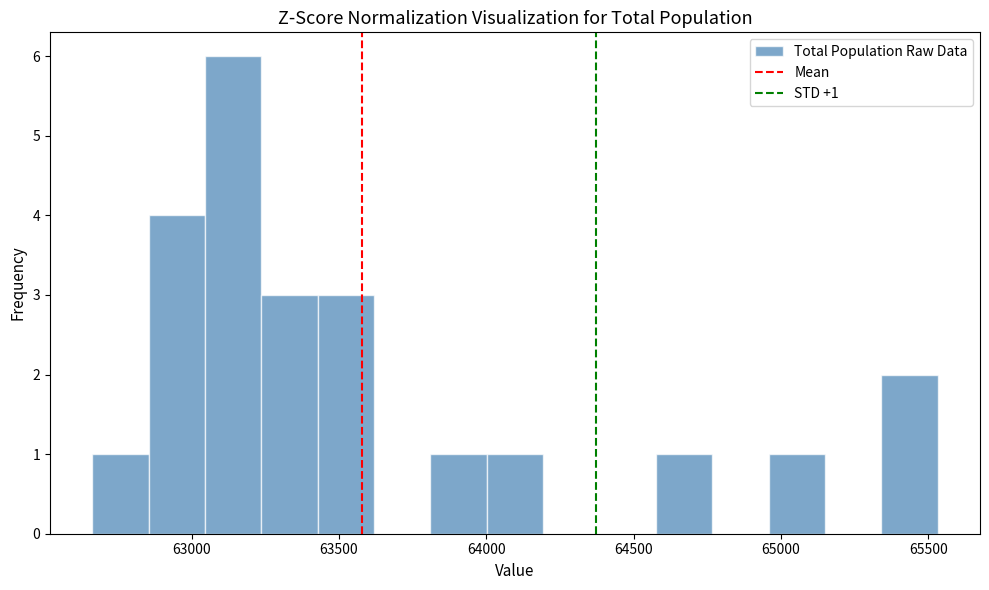

Read against the x-axis, roughly where is the centre of the tallest bar?

63150